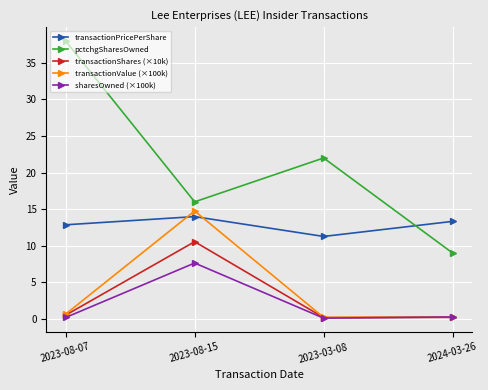

After their last crossing, which series has the higher values: transactionPricePerShare or pctchgSharesOwned?

transactionPricePerShare